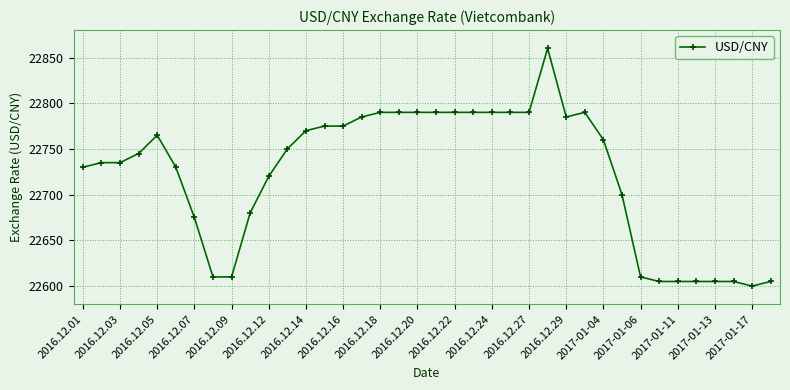

True or false: the data has more than 2 interior local peaks.

True